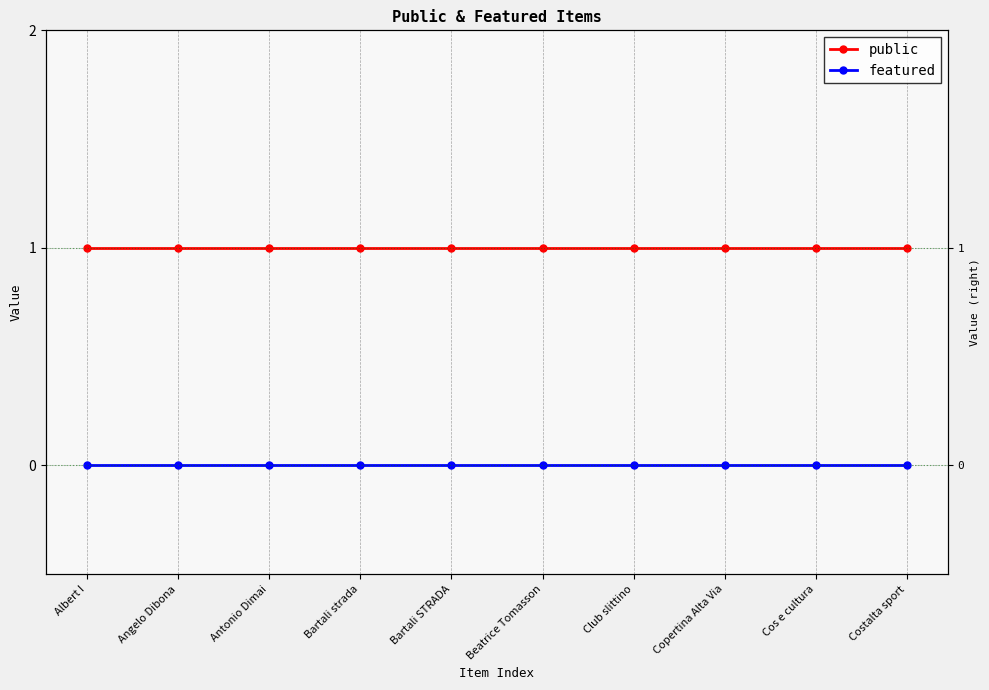

Which label corresponds to the largest value in the chart?

Albert I